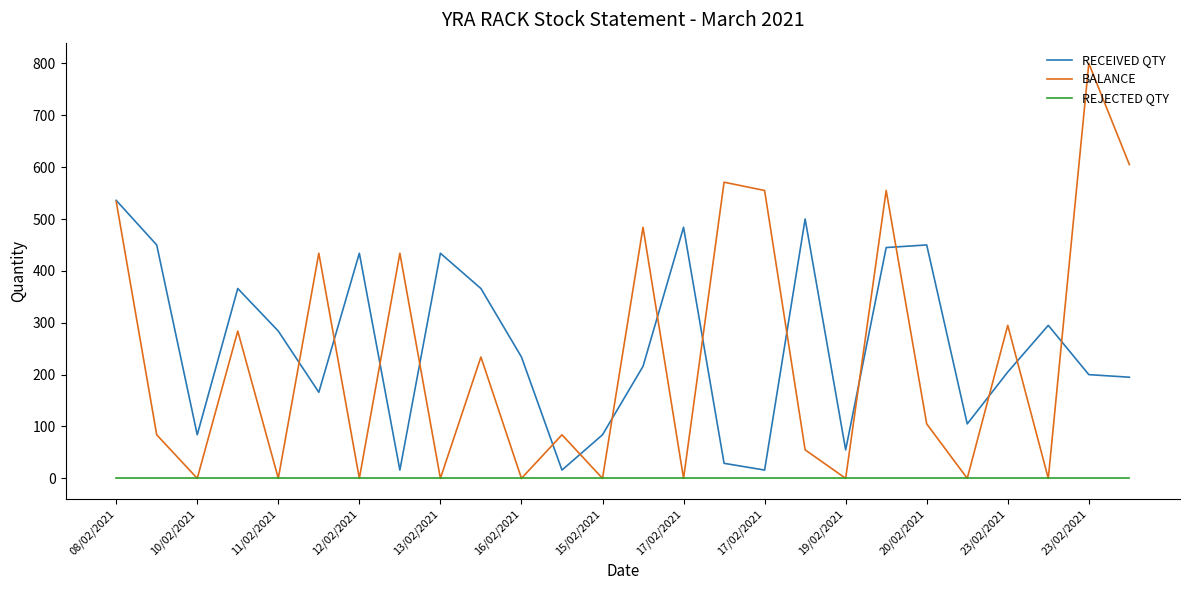

How many lines are shown in the chart?

3